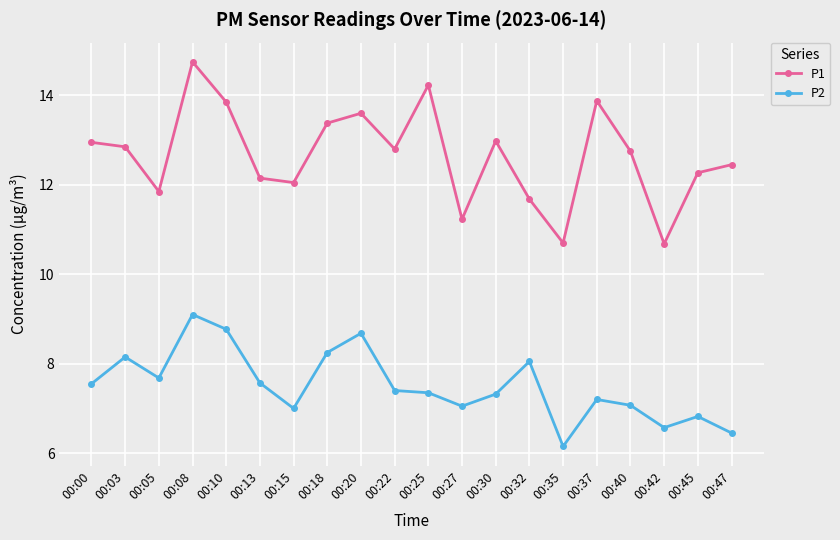

Rank the series at 00:08 from lowest to highest value.

P2, P1